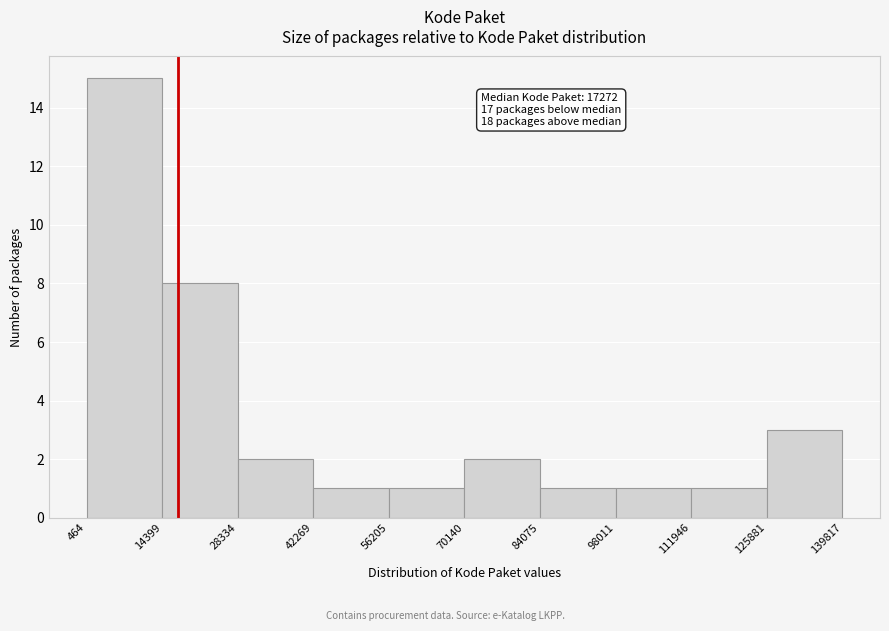

Over which range of the x-axis is the bar tallest?

464 to 14399